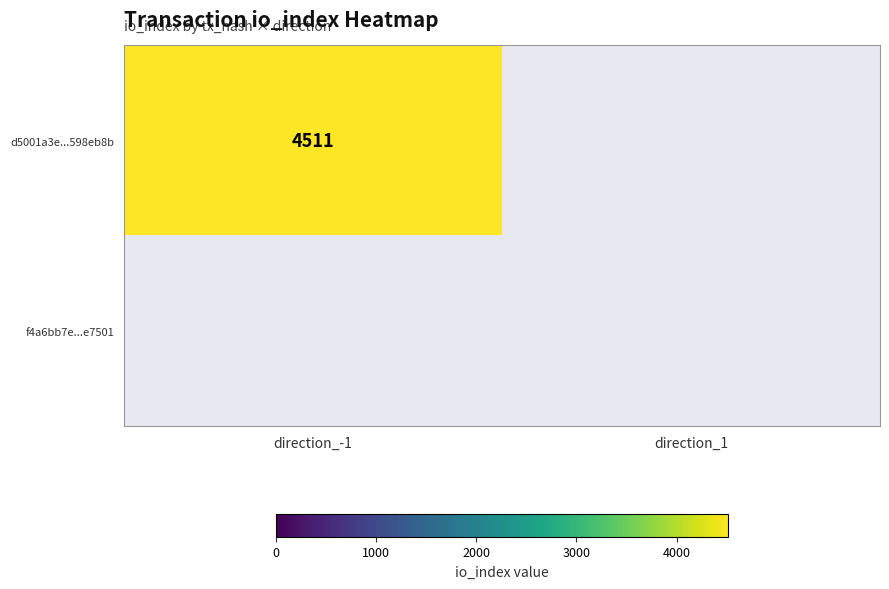

Is it true that d5001a3e...598eb8b equals 2883 at direction_-1?

False